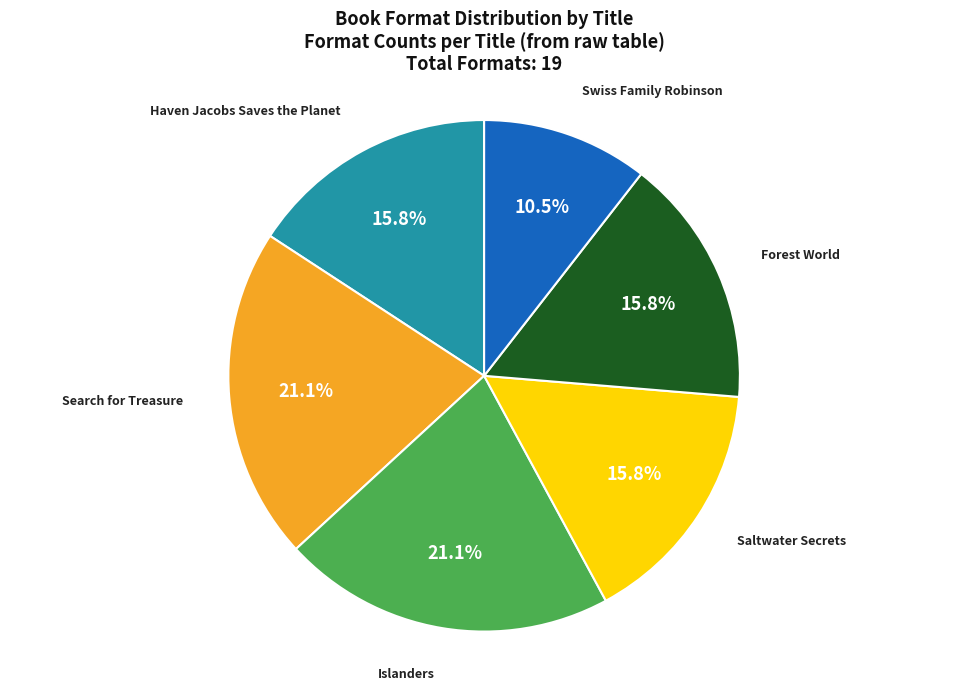

To the nearest percent, what percentage of the pie is Islanders?

21%